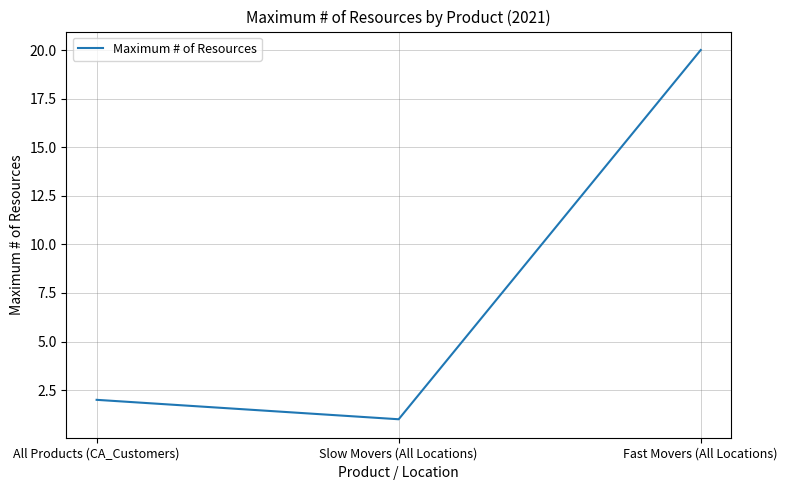

List the labels in order of value, largest first.

Fast Movers (All Locations), All Products (CA_Customers), Slow Movers (All Locations)